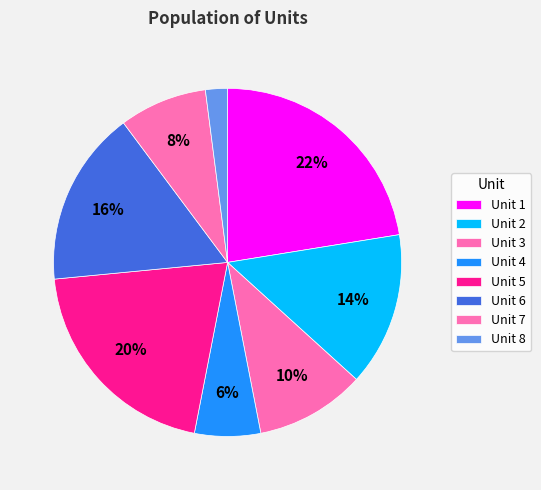

To the nearest percent, what is the average slice percentage?

12%